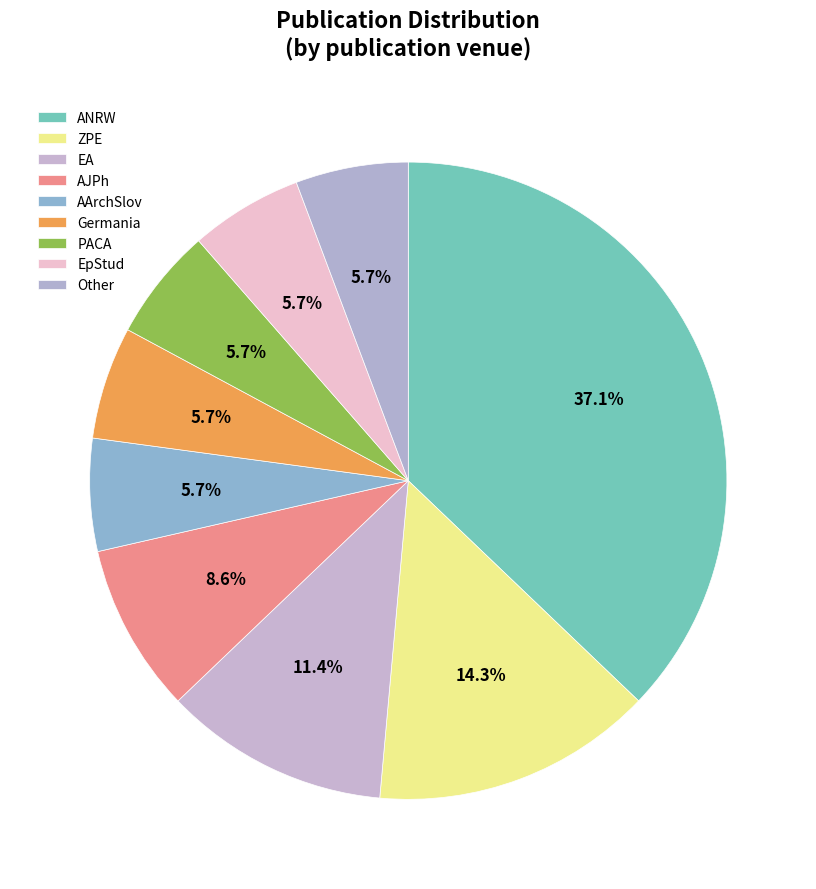

Count the number of slices in the pie.

9